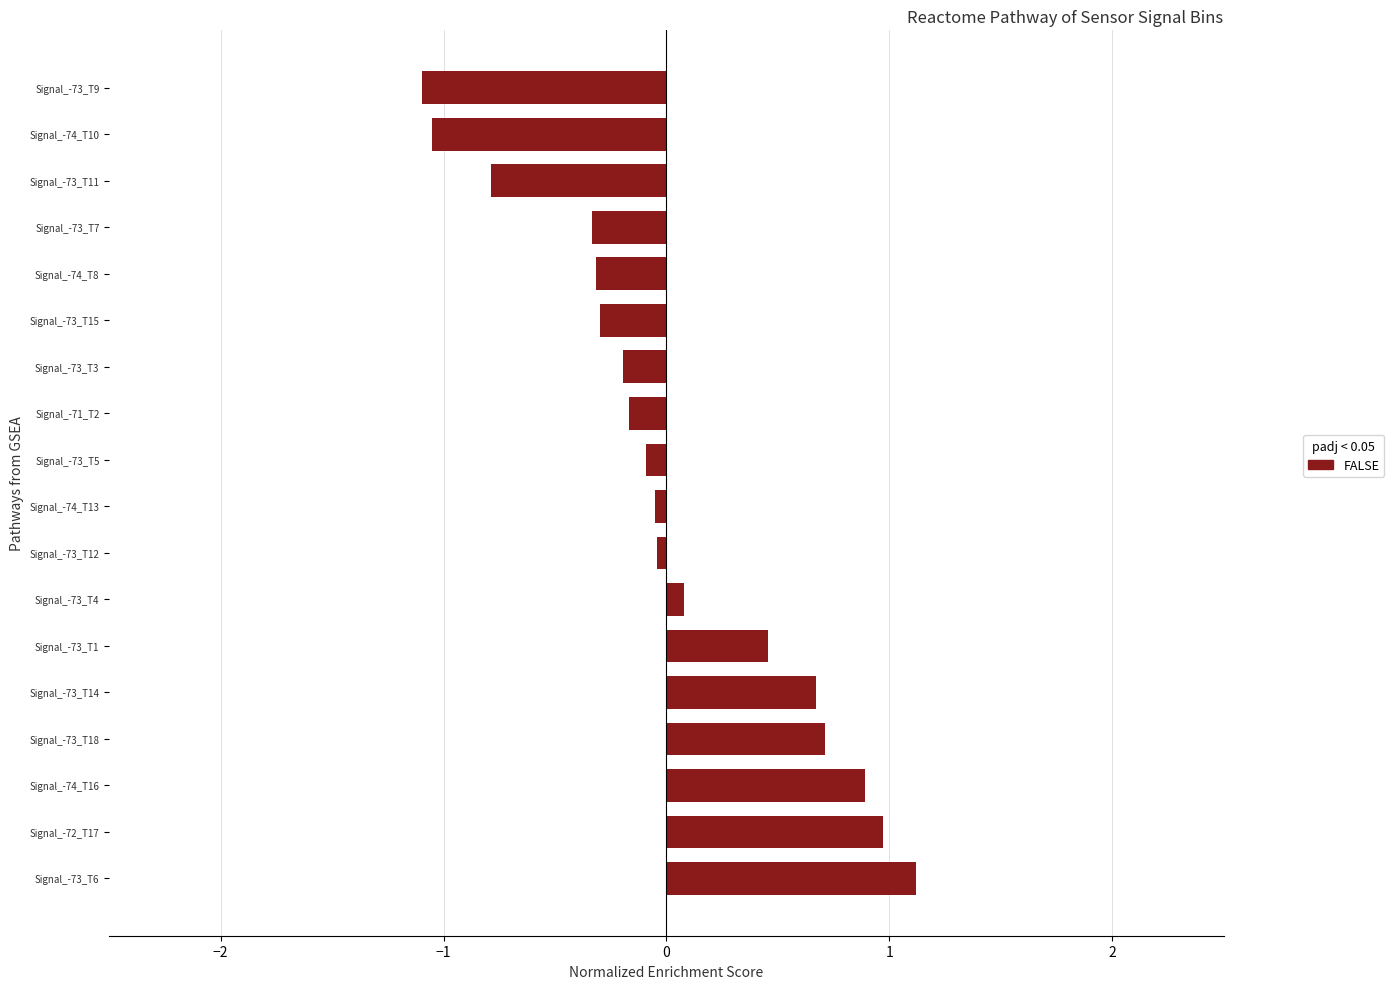

What is the minimum value shown in the chart?

-1.1